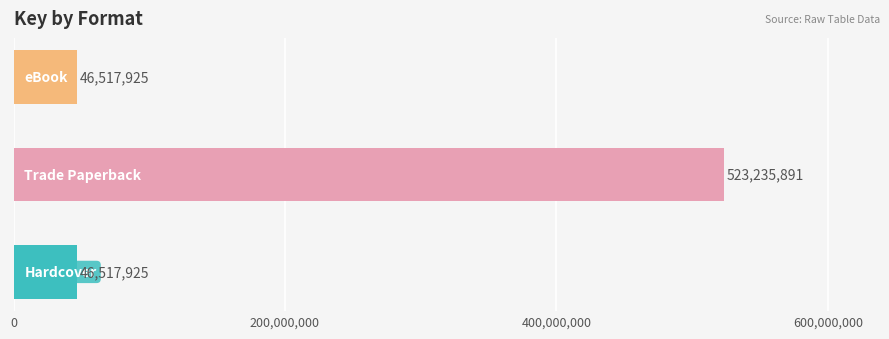

What is the smallest value displayed?

46517925